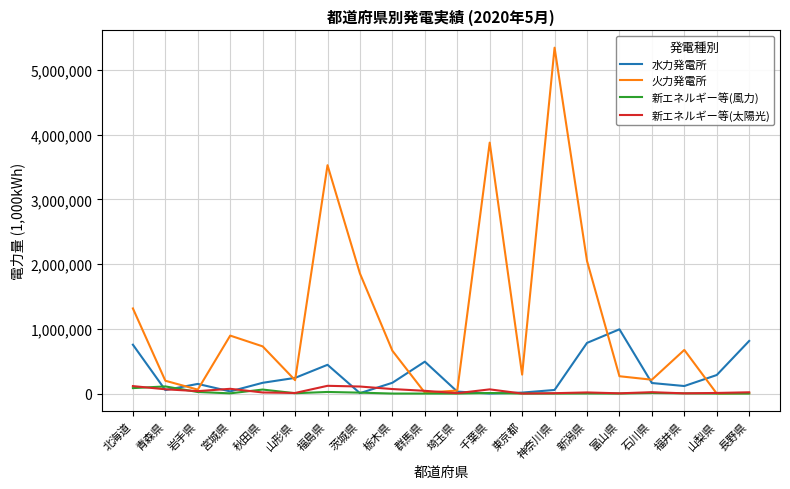

Is this an area chart (filled region under the line)?

No